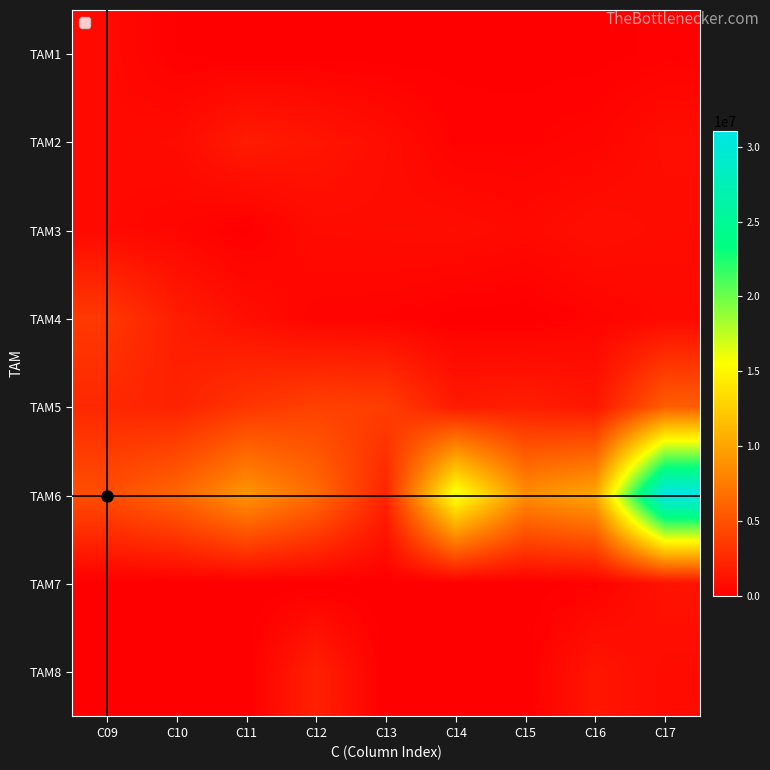

Which series has the largest range (max minus min)?

TAM6